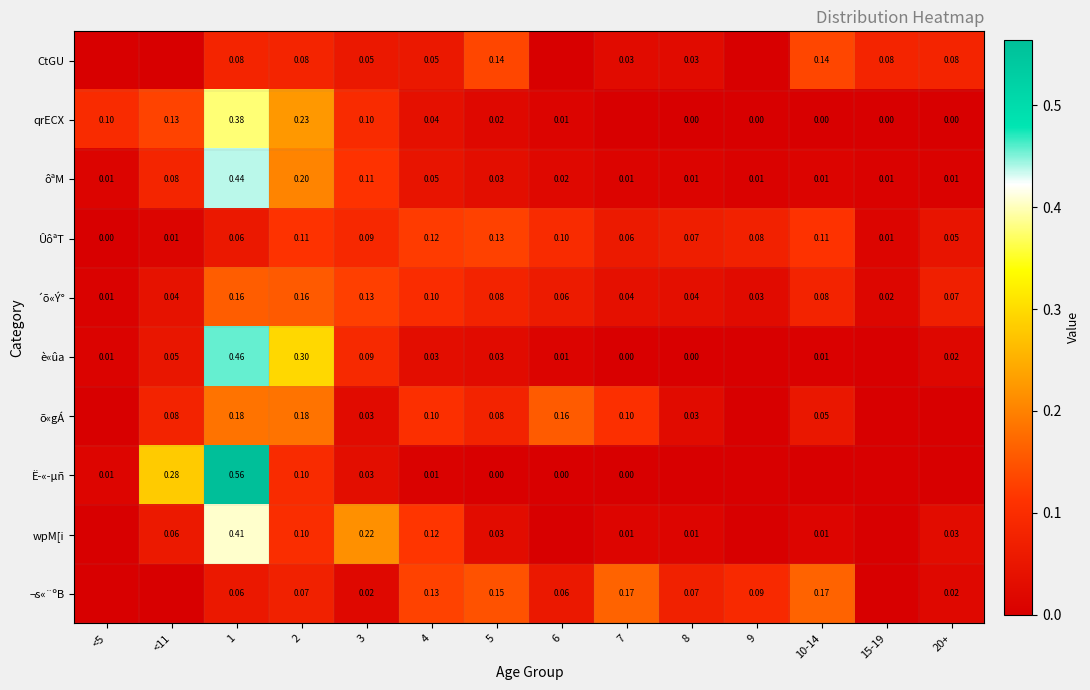

At 9, list the series in order from smallest to largest.

CtGU, è«ûa, õ«gÁ, Ë­«­µñ, wpM[i, qrECX, ôªM, ´õ«Ý°, ÛôªT, ¬s«¨ºB